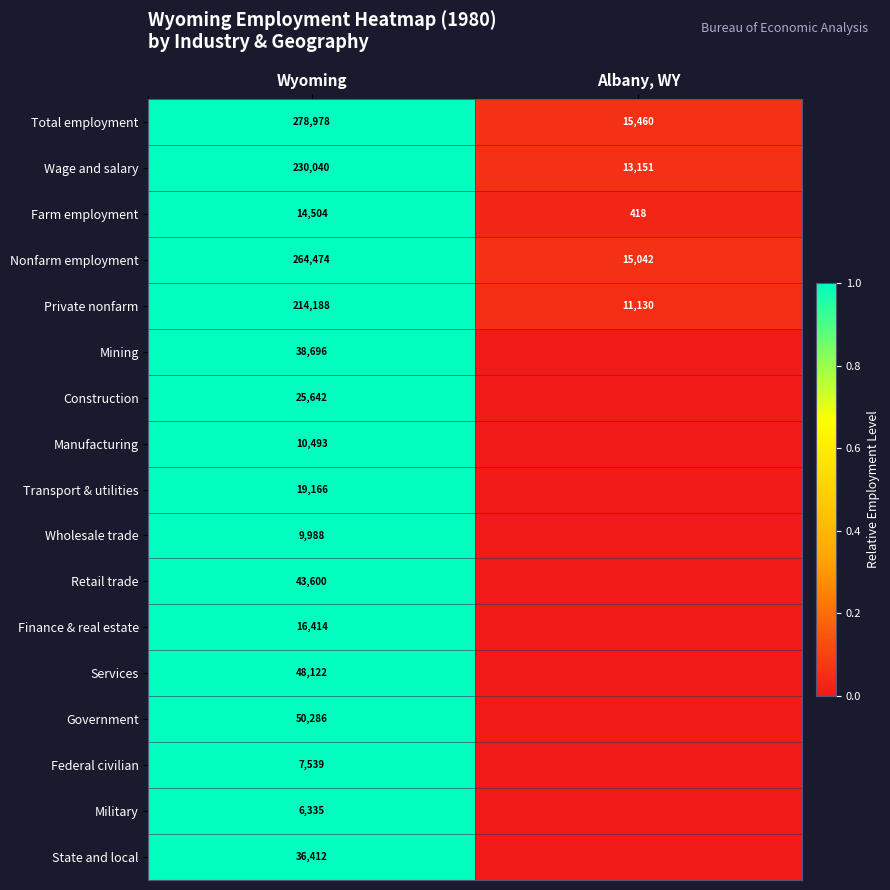

How many distinct data groups are displayed?

17